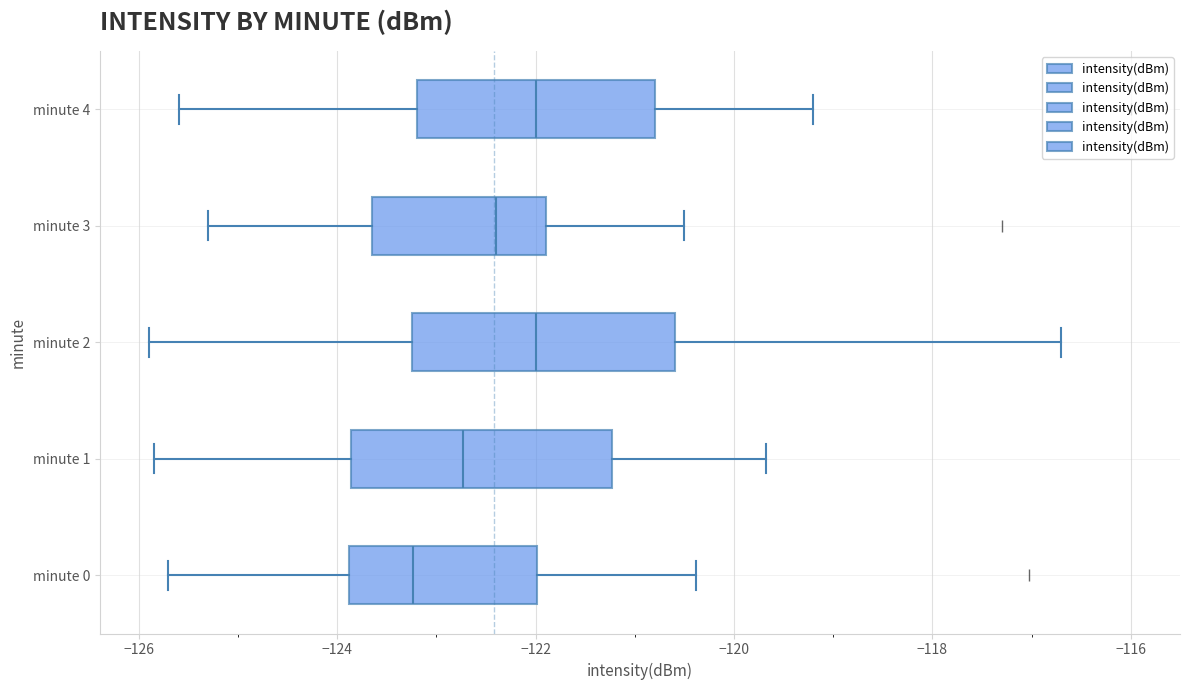

Reading bottom to top, read every box against the x-axis: the position of its median line, the range the box covers, and the ends of its whiskers. The values are not printed on the chart, so give them approximately, as read against the axis.

minute 0: median -123.2, box -123.8 to -122.0, whiskers -125.8 to -120.4
minute 1: median -122.8, box -123.8 to -121.2, whiskers -125.8 to -119.6
minute 2: median -122.0, box -123.2 to -120.6, whiskers -125.8 to -116.6
minute 3: median -122.4, box -123.6 to -121.8, whiskers -125.2 to -120.4
minute 4: median -122.0, box -123.2 to -120.8, whiskers -125.6 to -119.2